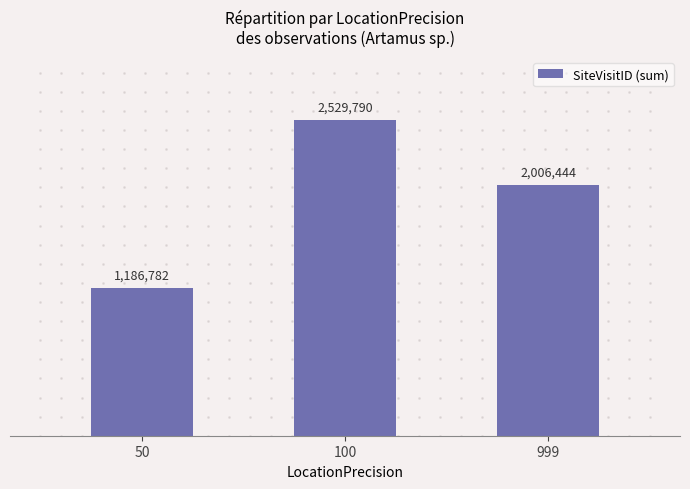

Which category has the lowest value across all series?

50